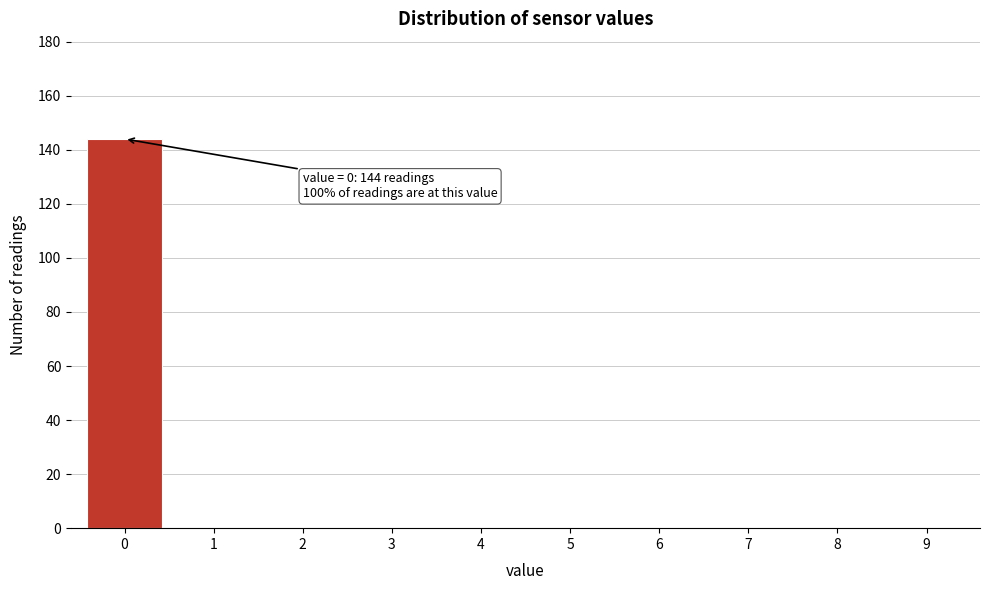

Reading left to right, transcribe all the data shown in this chart.

0=144	1=0	2=0	3=0	4=0	5=0	6=0	7=0	8=0	9=0